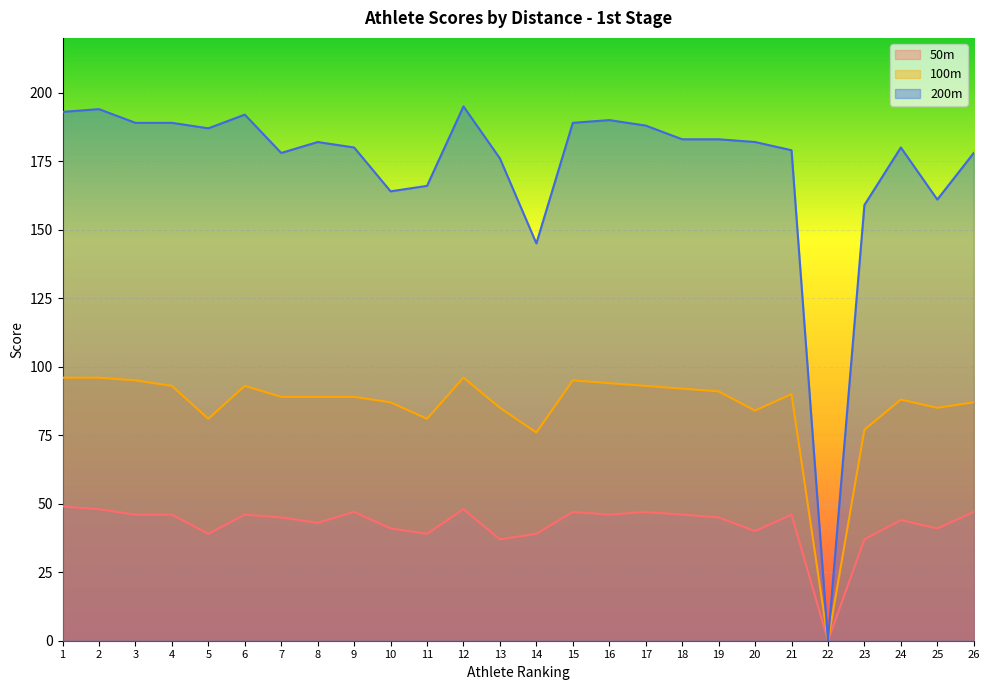

Is the value of 50m at 15 greater than the value of 100m at 12?

No